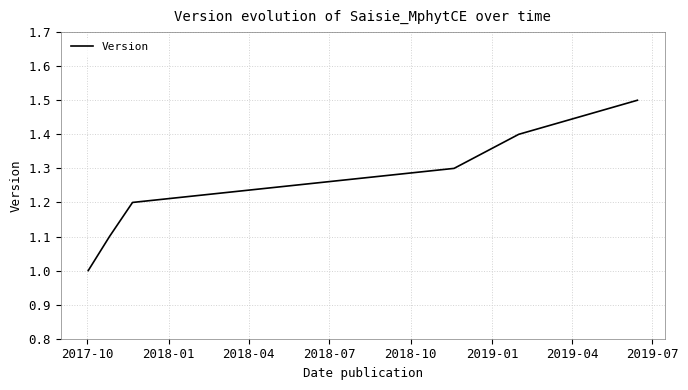

What is the minimum value shown in the chart?

1.0